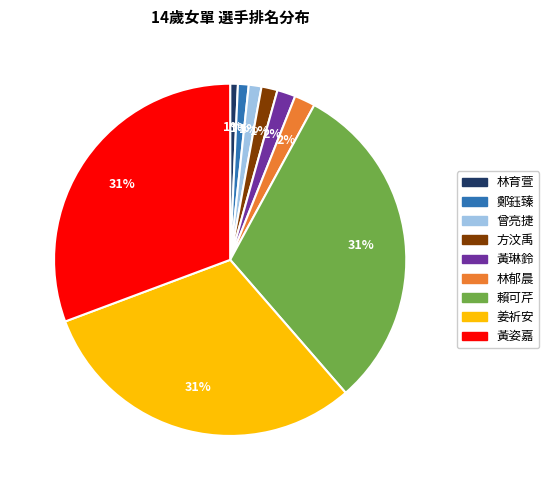

Is the sum of 林郁晨 and 曾亮捷 greater than half?

No